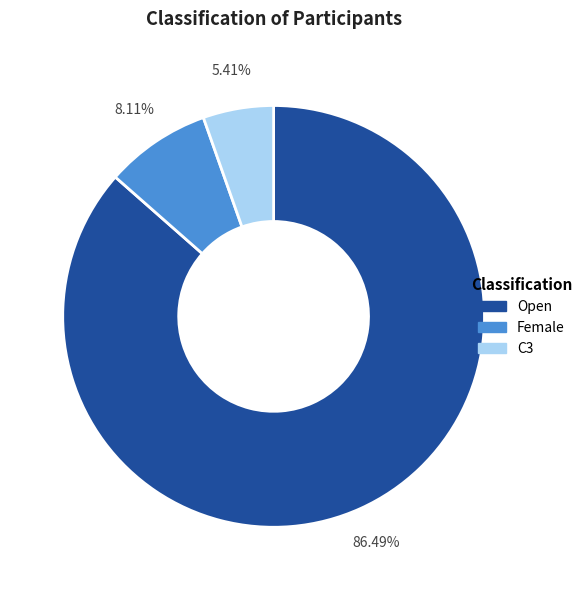

Does Open represent more than half of the total?

Yes